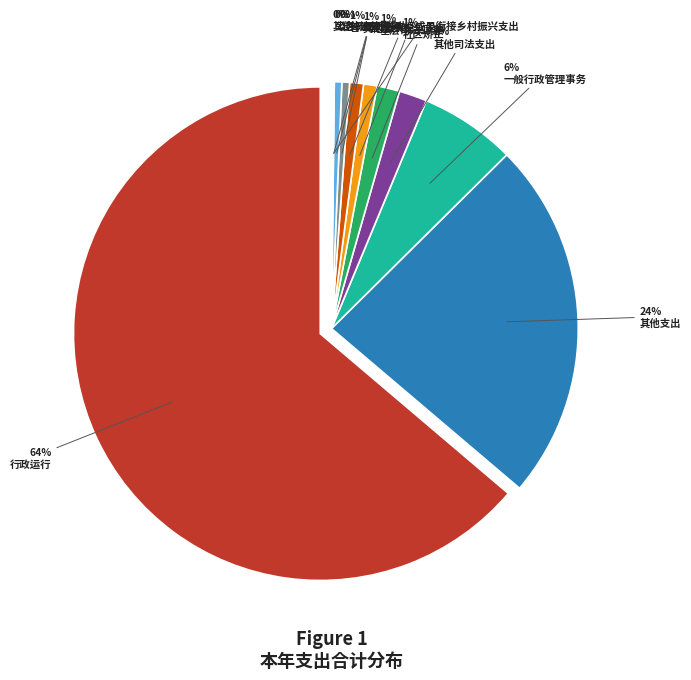

How many segments does this pie chart have?

11